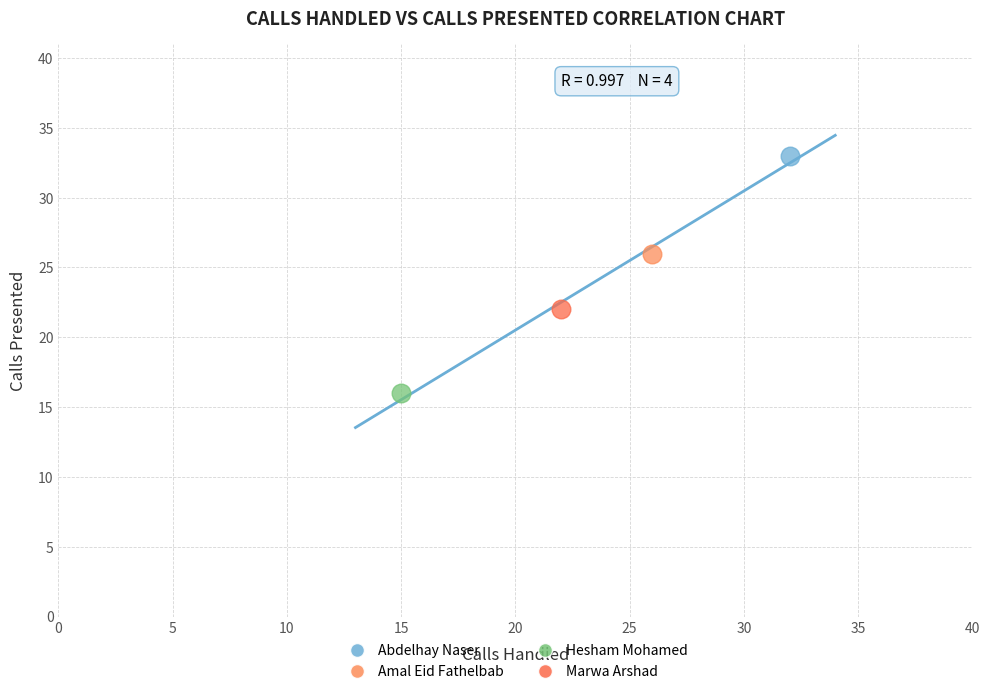

What are all the series names shown in the legend?

Abdelhay Naser, Amal Eid Fathelbab, Hesham Mohamed, Marwa Arshad